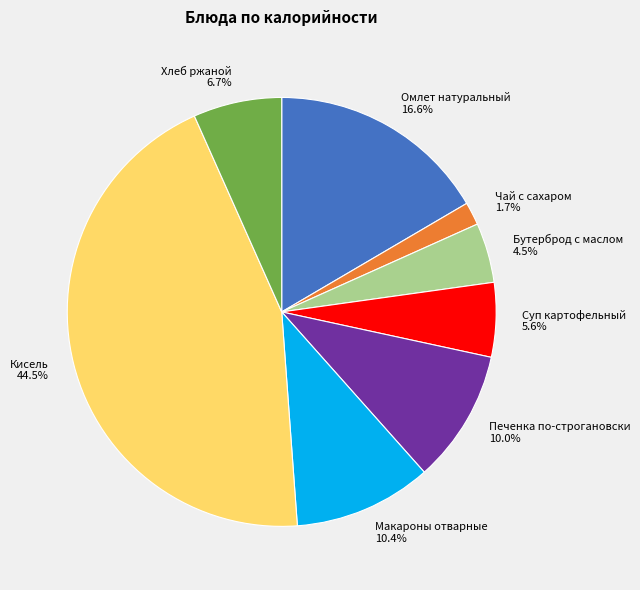

Count the number of slices in the pie.

8